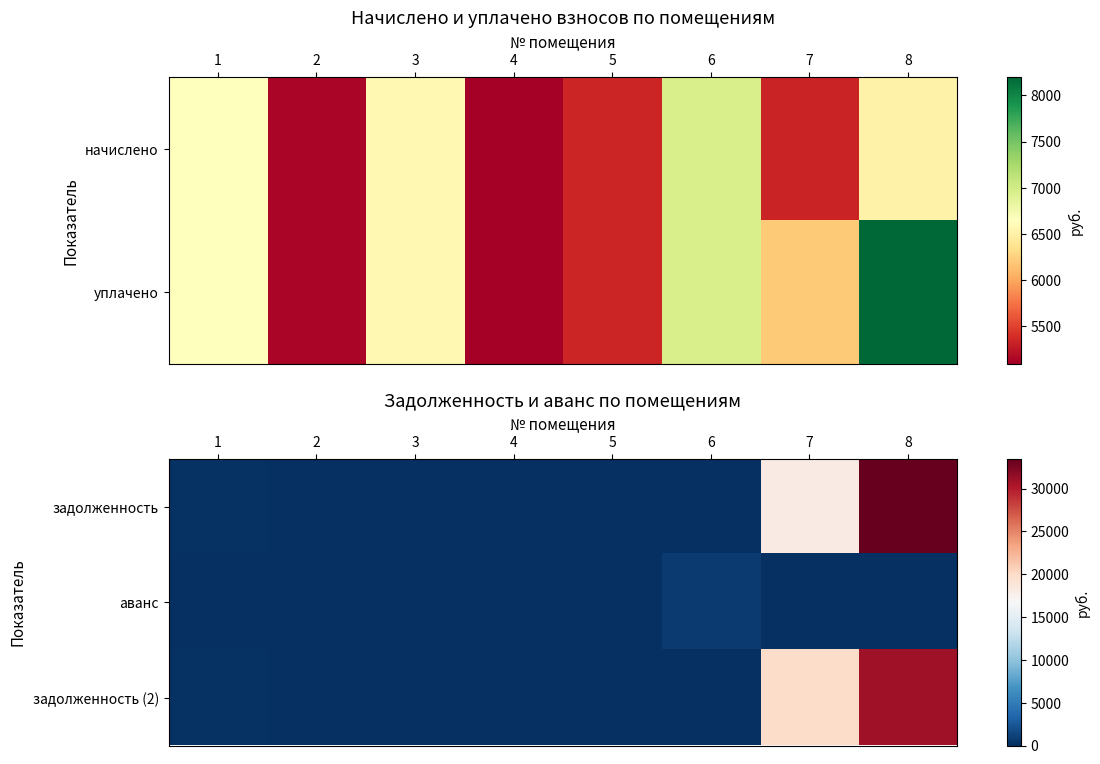

What is the greatest value displayed?

33473.2